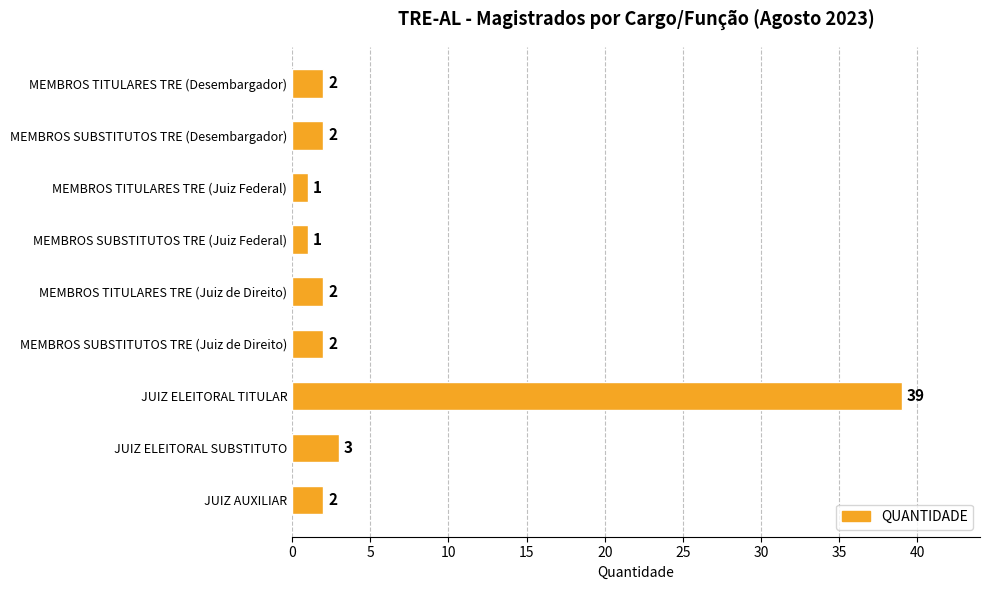

What is the minimum value shown in the chart?

1